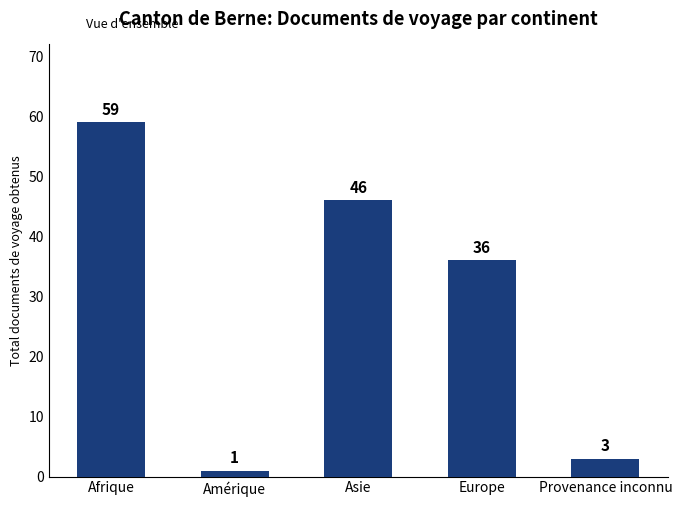

Where does the data first go above 36?

Afrique